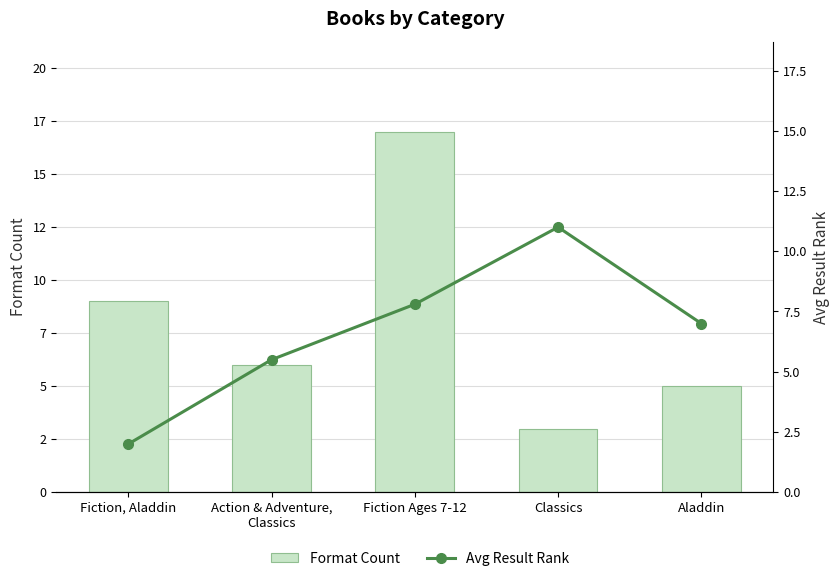

At which label is Format Count closest to 10?

Fiction, Aladdin